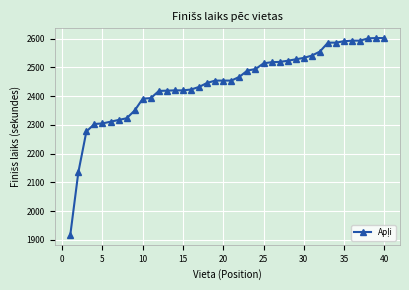

What is the average value?

2445